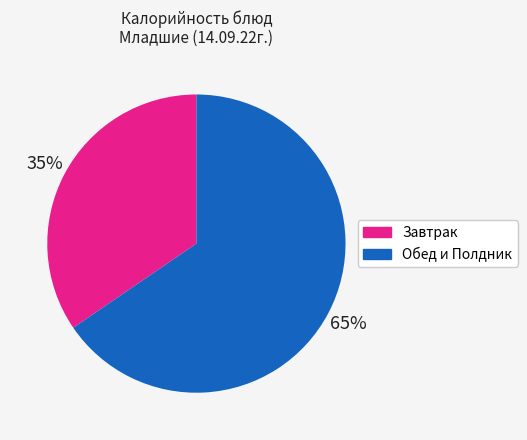

Does any single category account for the majority?

Yes